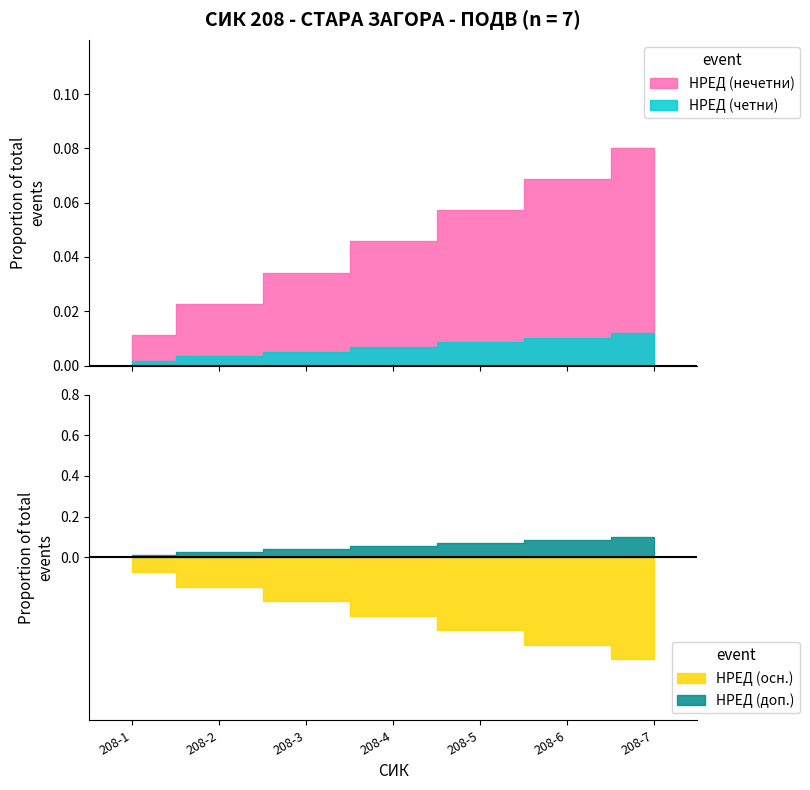

Between 208-4 and 208-2, which is larger?

208-4